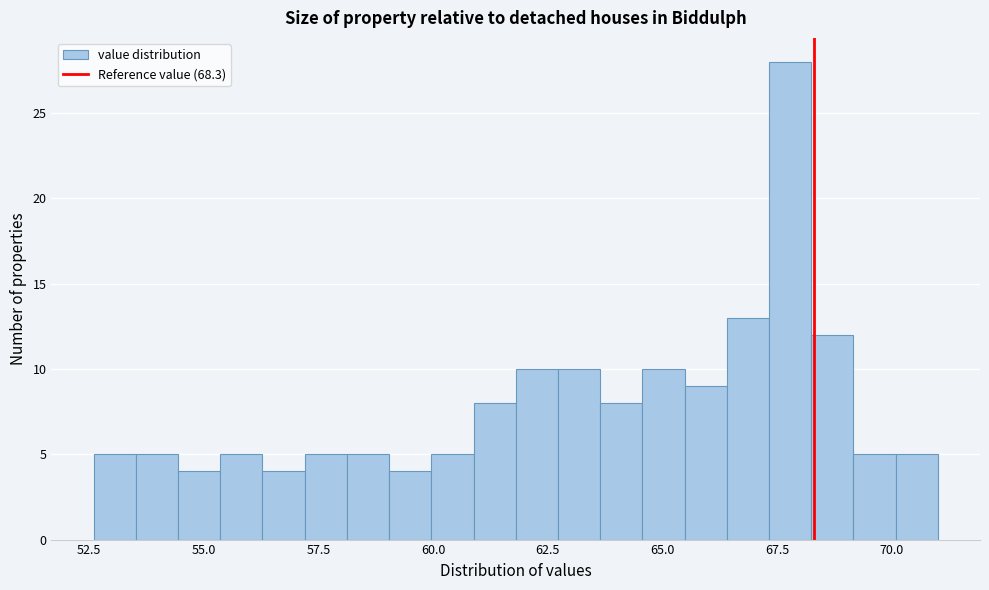

Read against the x-axis, roughly where is the centre of the tallest bar?

68.0